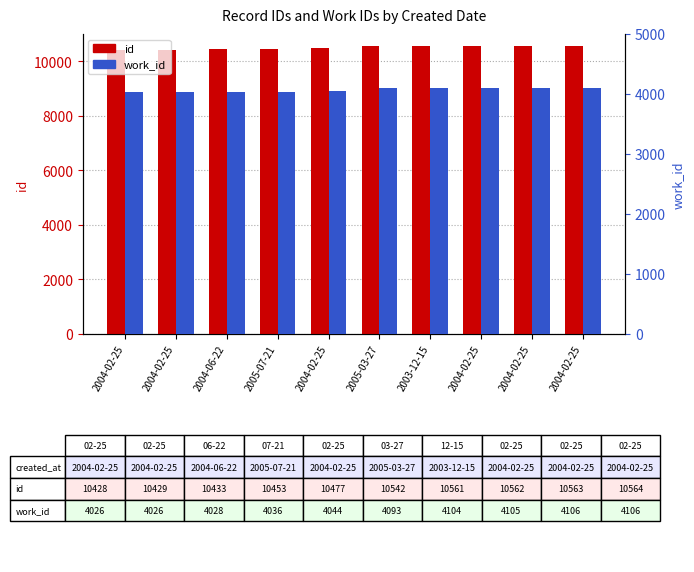

How many data points does each series have?

10